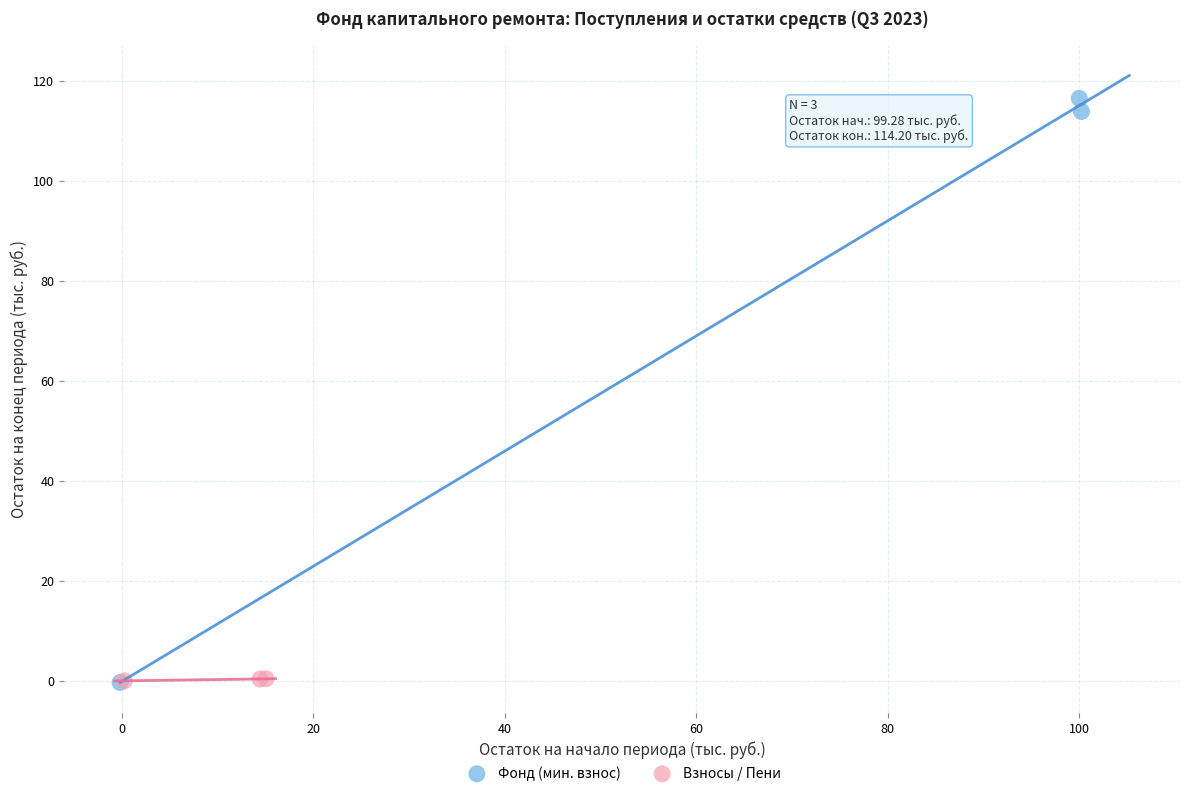

Which series reaches the maximum Y coordinate?

Фонд (мин. взнос)